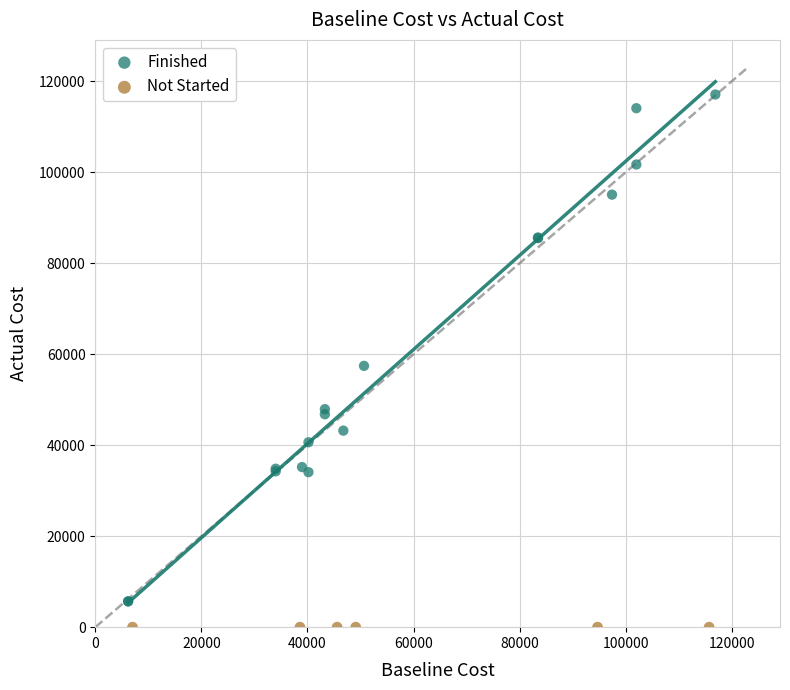

Which series reaches the maximum Y coordinate?

Finished